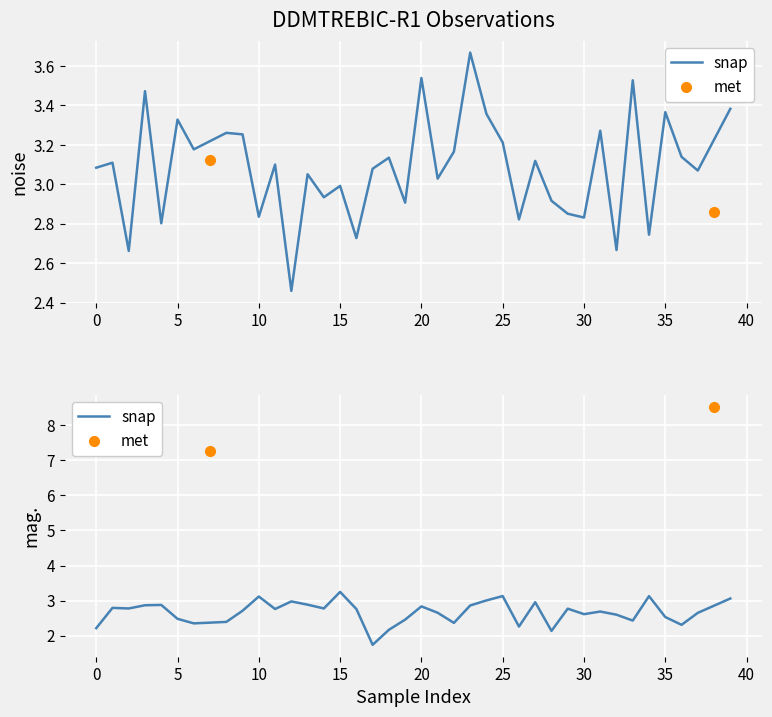

What is the value of the noise point at the 21st from the left?

3.5